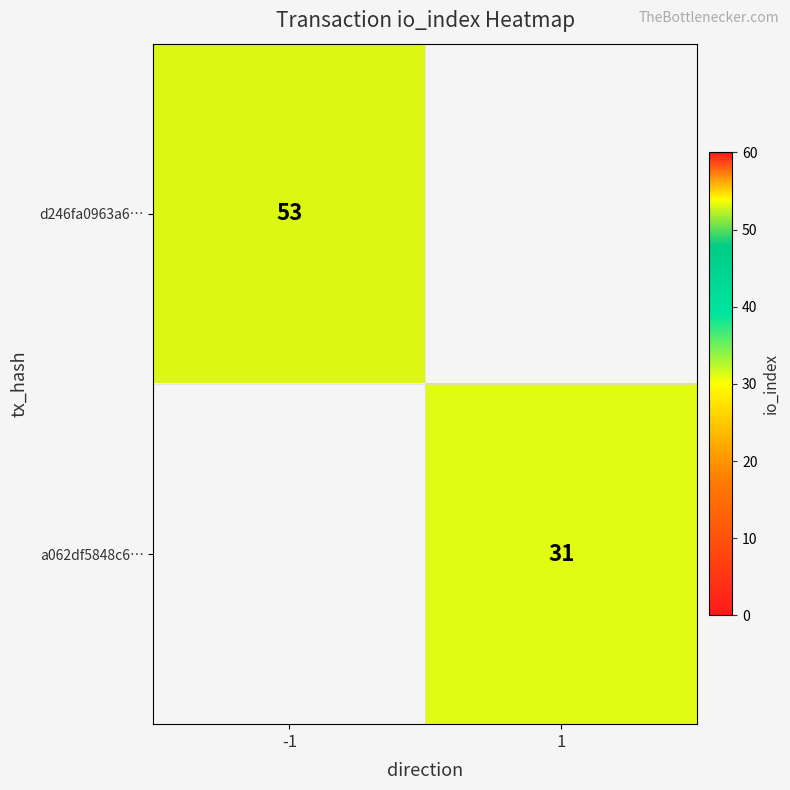

The a062df5848c6… series shows 48 at 1. True or false?

False